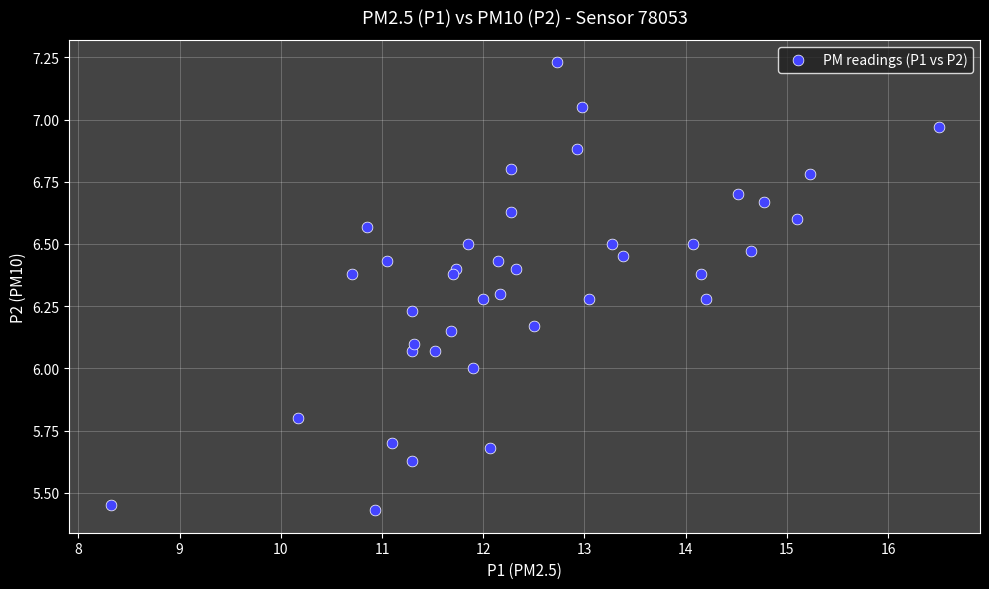

What is the range of Y values (max minus min)?

1.8